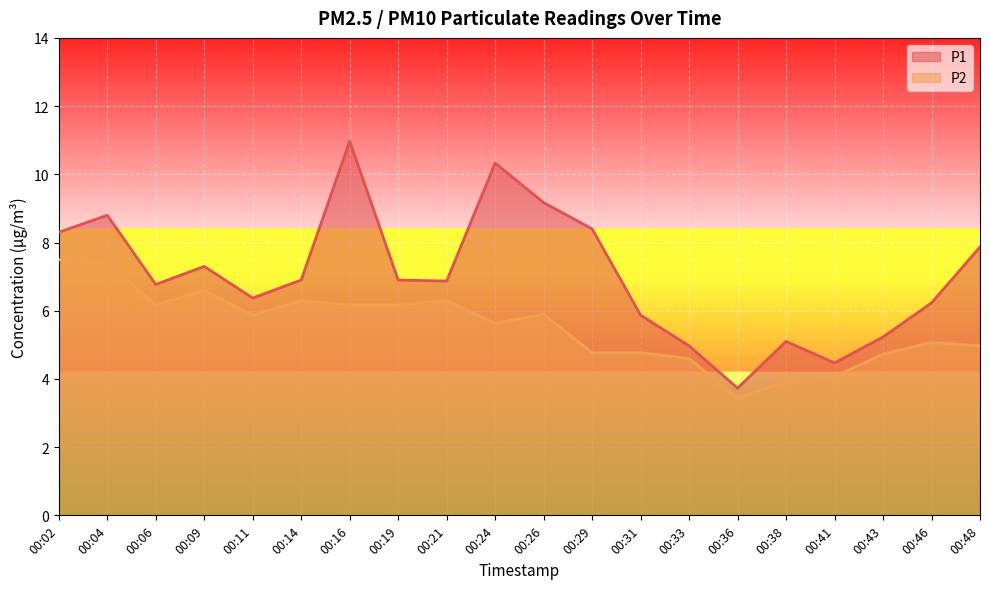

Rank the series by their average value, from lowest to highest.

P2, P1